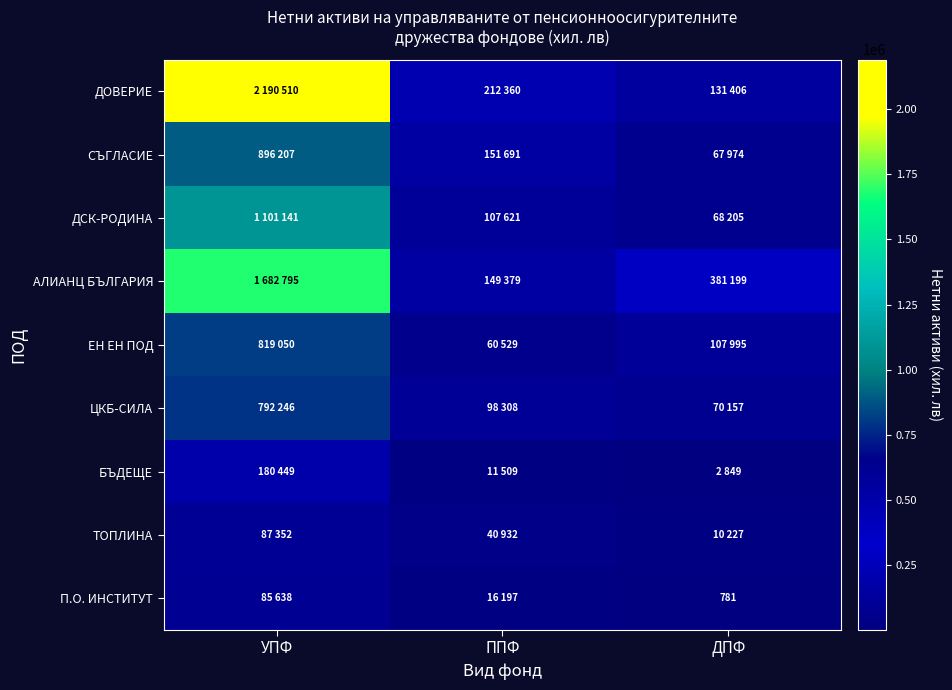

Count the ТОПЛИНА values in the range 10227 to 87352.

3